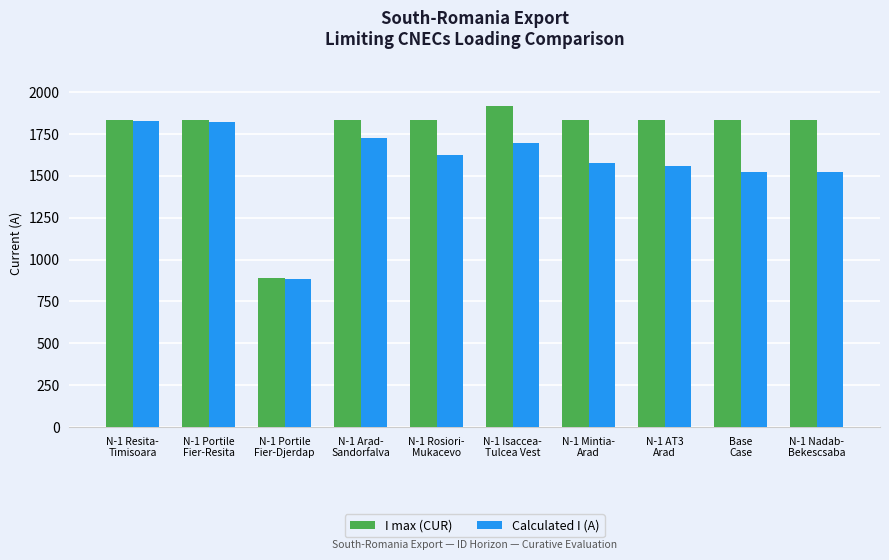

Which series has the largest range (max minus min)?

I max (CUR)